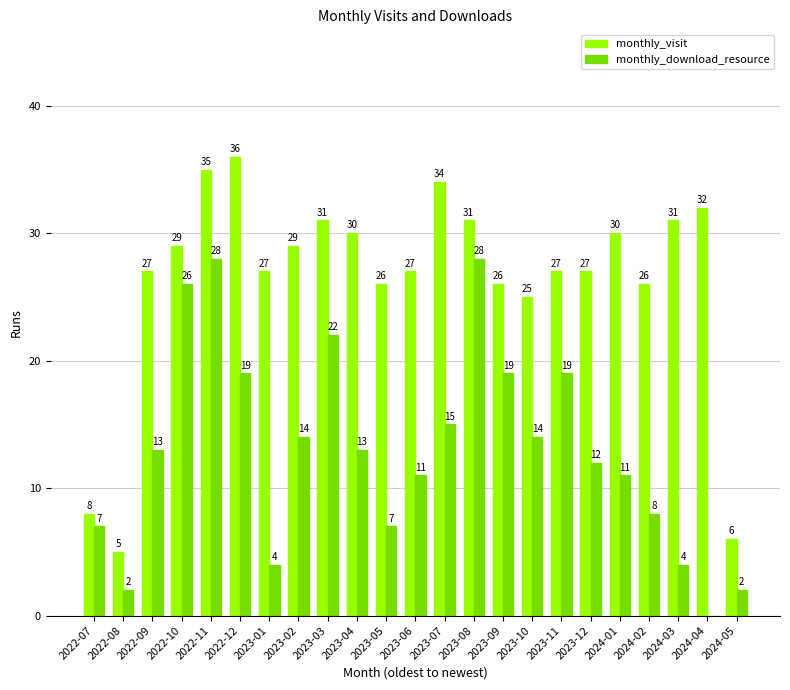

True or false: monthly_visit has a value of 40 at 2023-04.

False